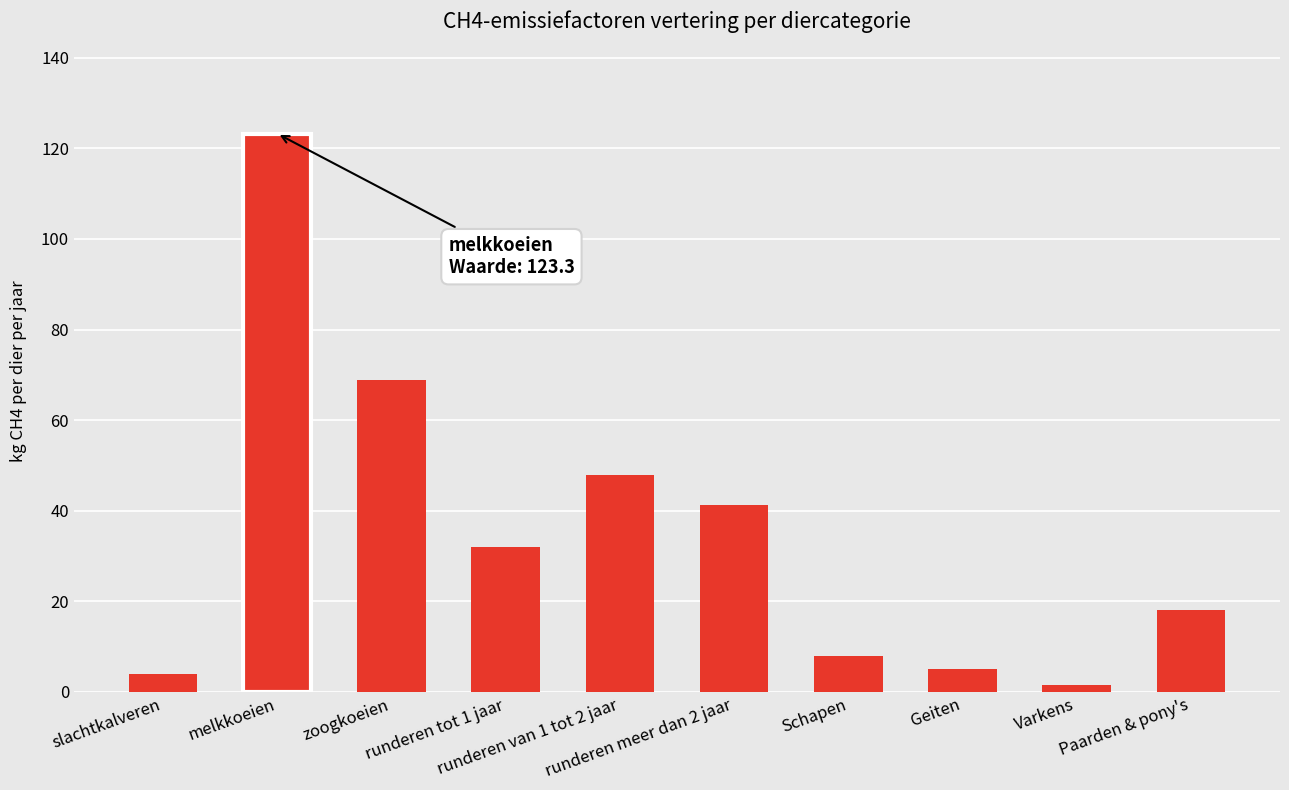

What is the maximum value shown in the chart?

123.3